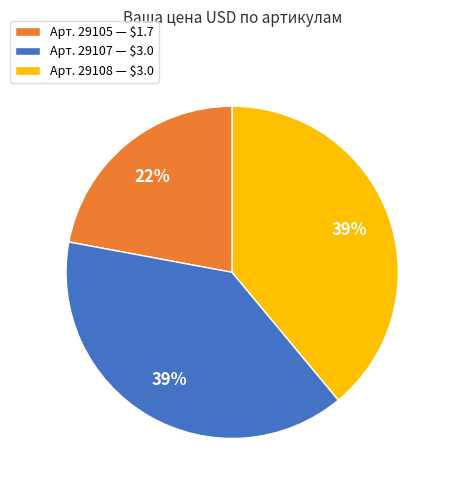

The Арт. 29107 — $3.0 slice represents 27% of the pie. True or false?

False